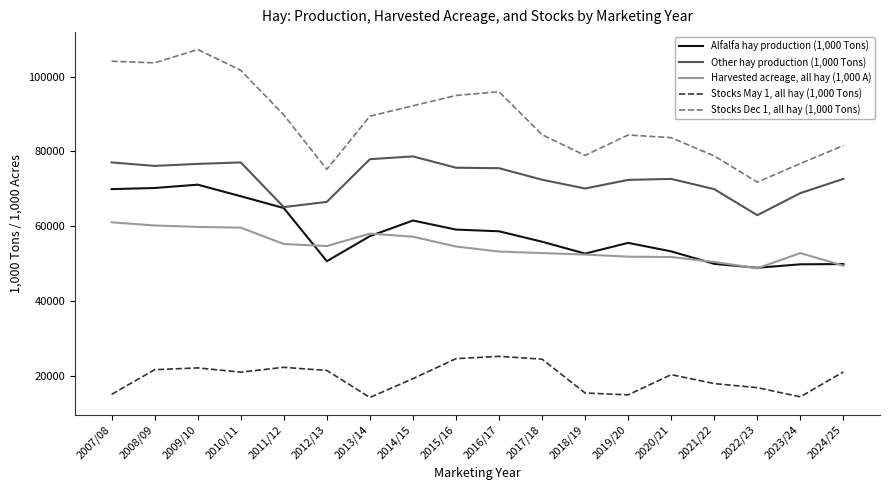

Is it true that Alfalfa hay production (1,000 Tons) equals 11539 at 2020/21?

False